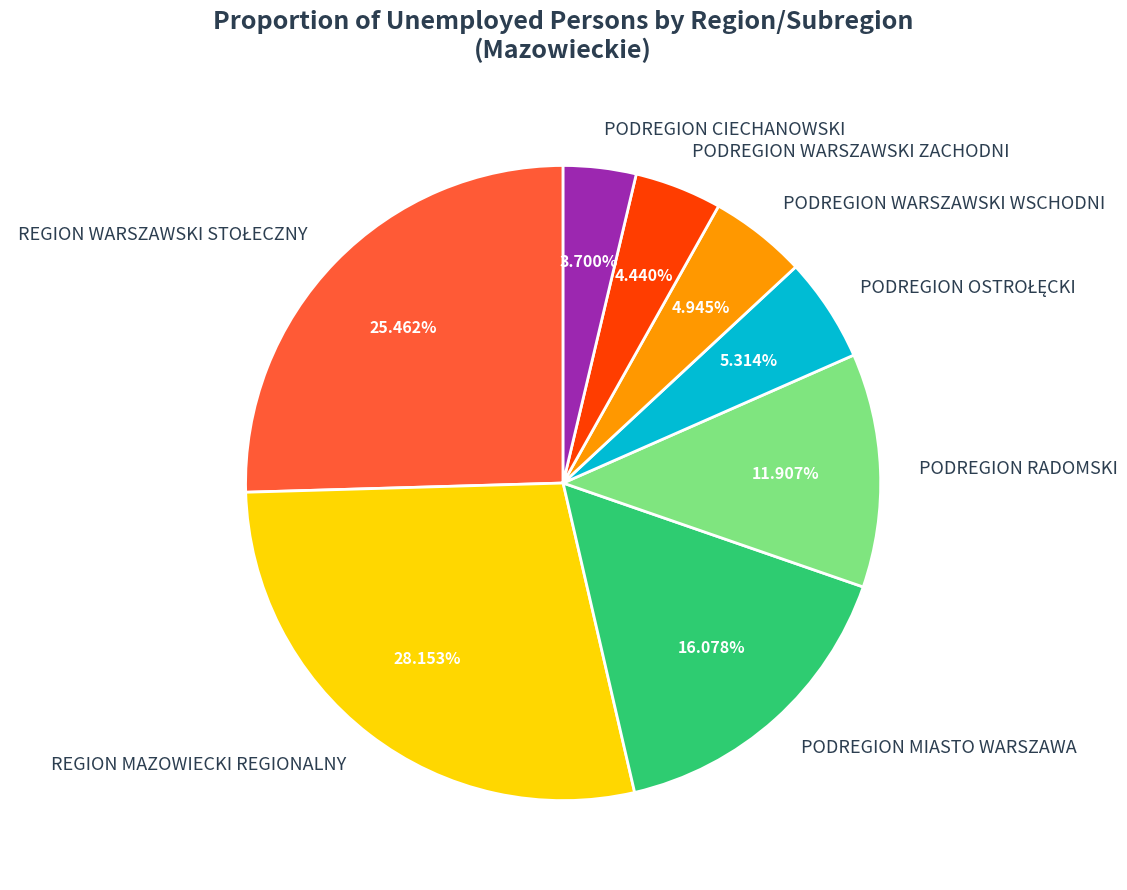

Which category has the biggest portion of the pie?

REGION MAZOWIECKI REGIONALNY